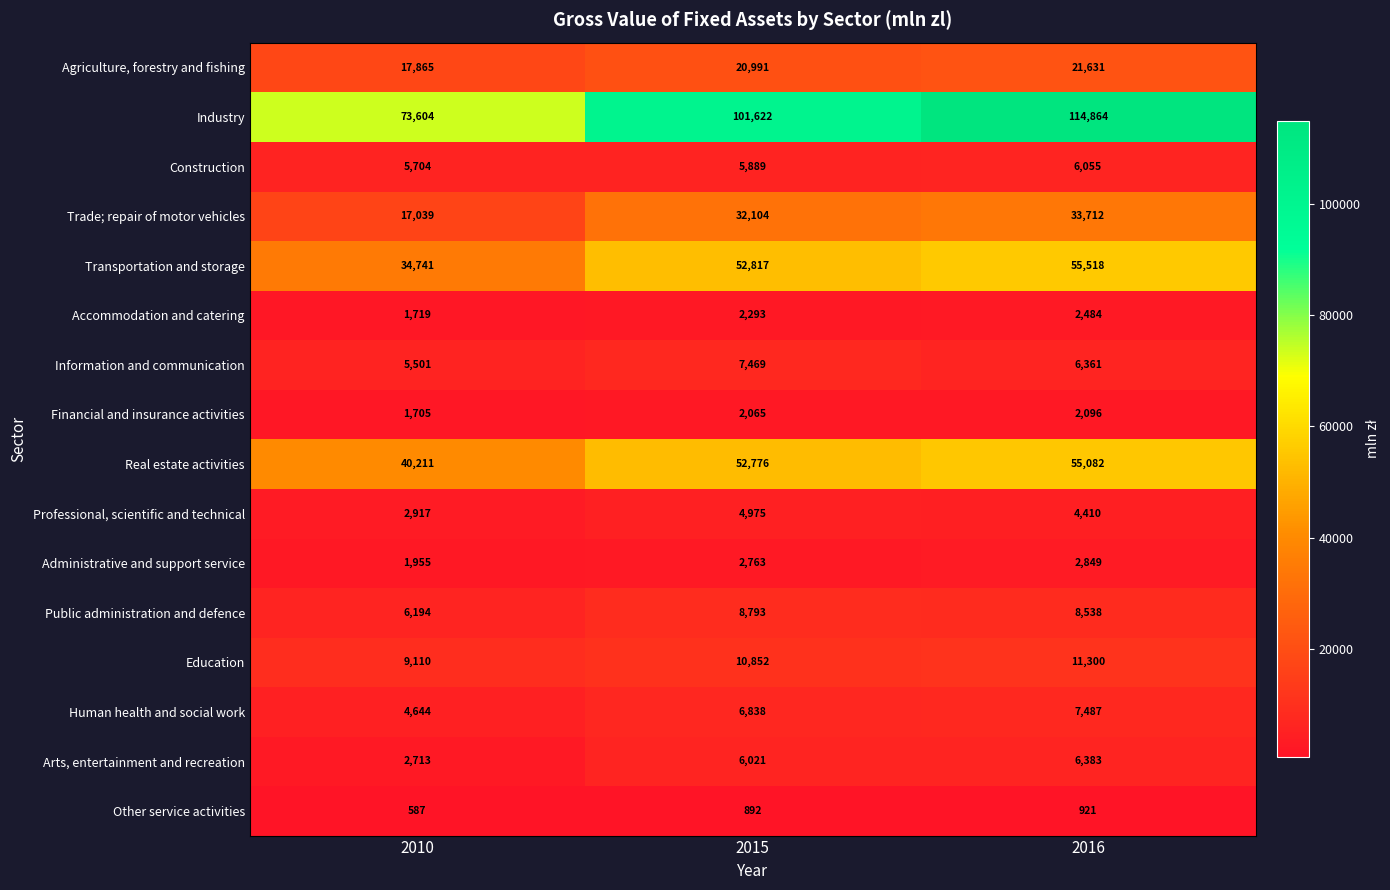

The Transportation and storage series shows 13738 at 2016. True or false?

False